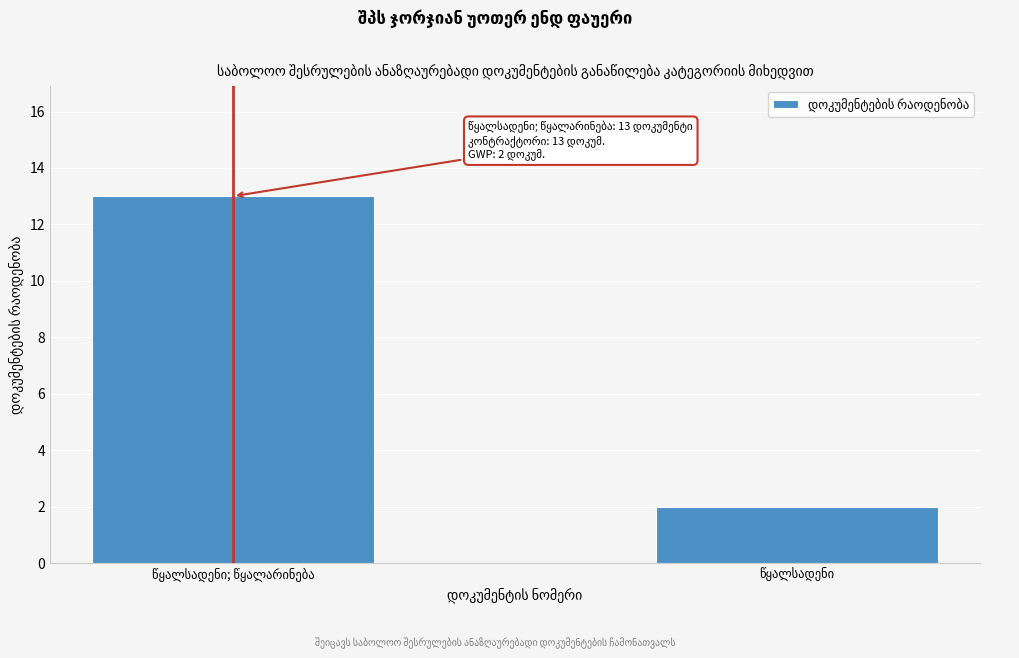

Reading left to right, list all the values displayed in this chart.

13	2